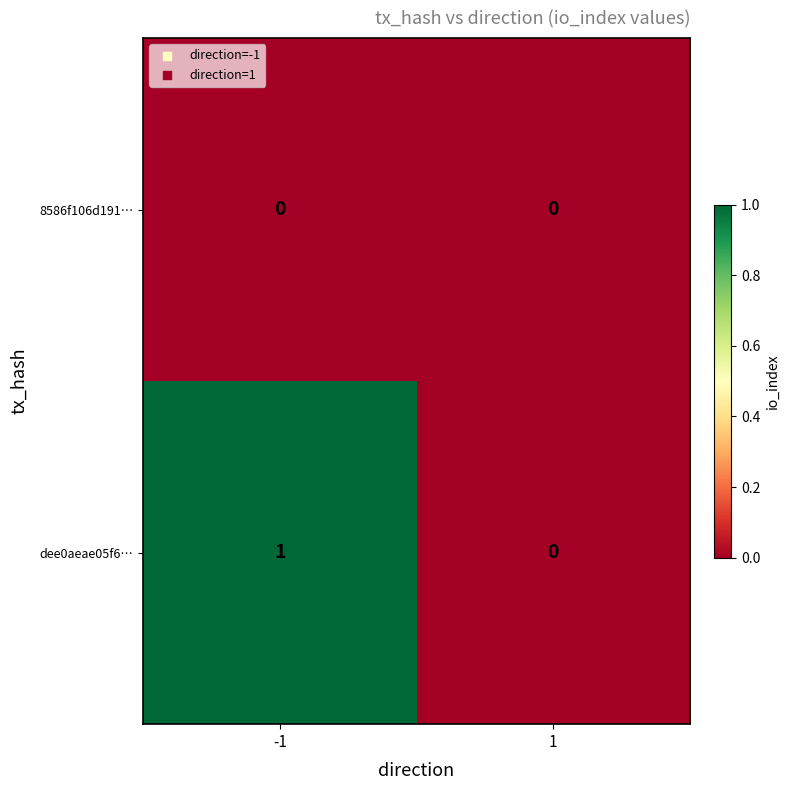

What is the total value across all series at -1?

1